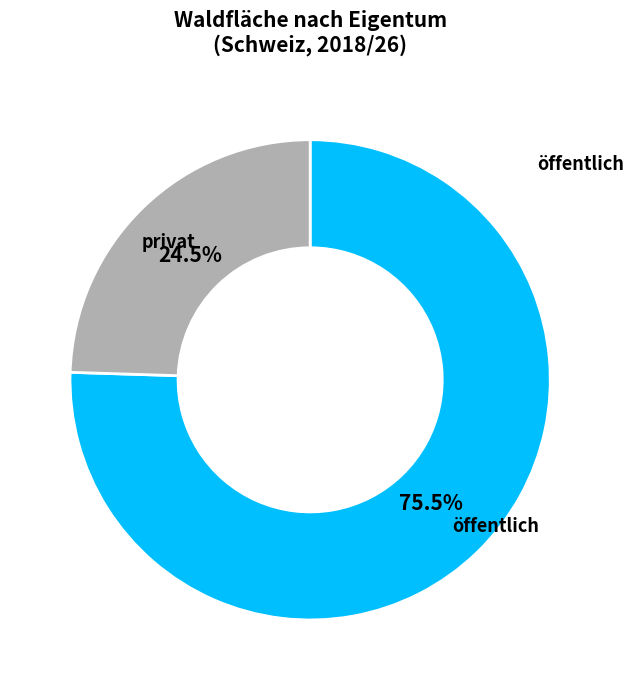

Does any single category account for the majority?

Yes